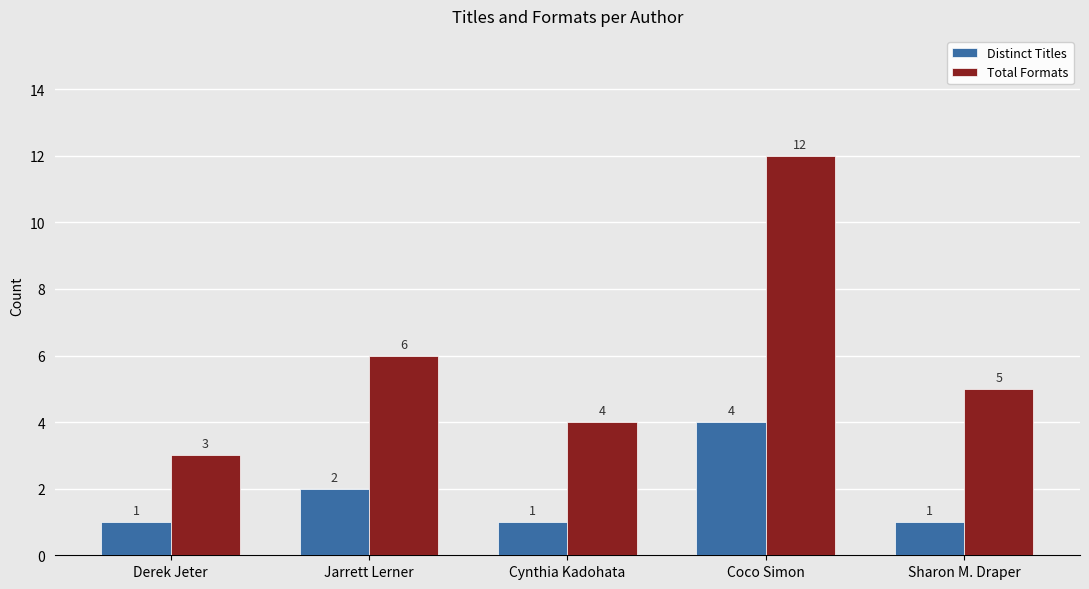

Which series has the largest range (max minus min)?

Total Formats